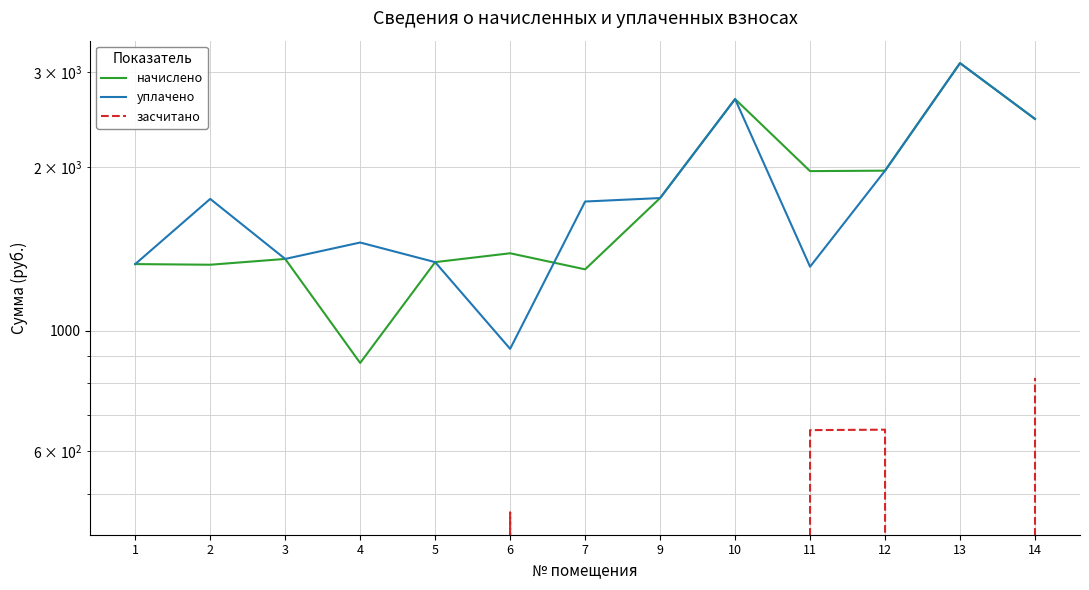

What is the greatest value displayed?

3112.4